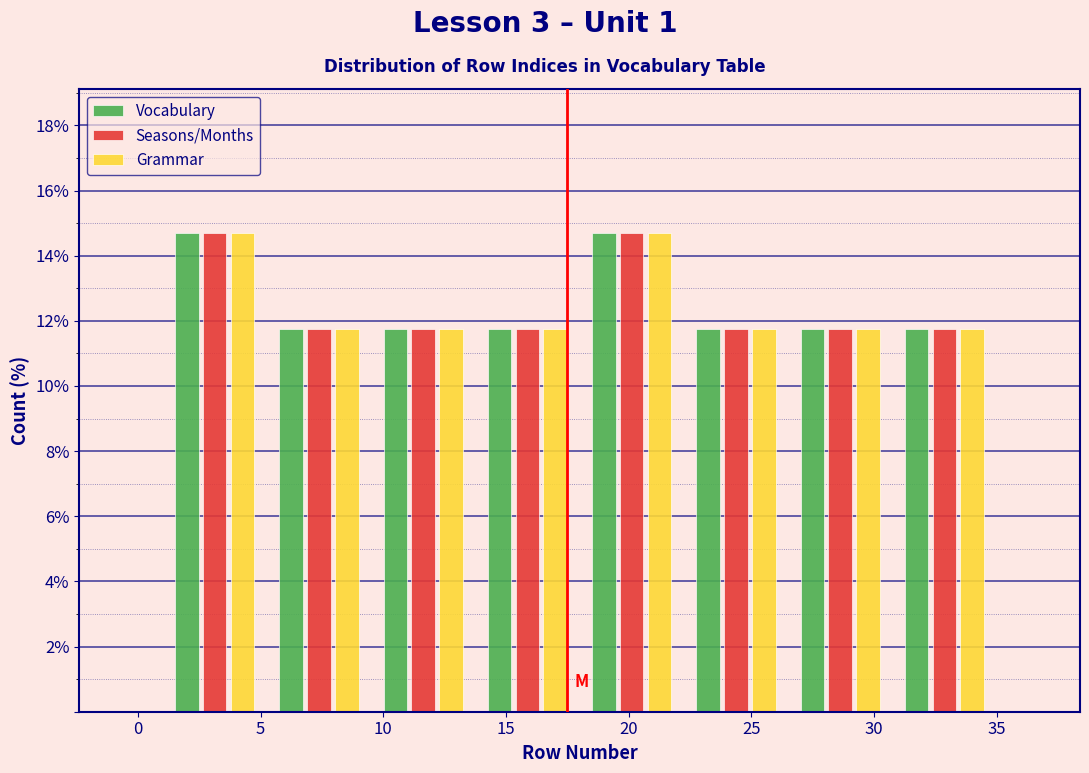

Reading left to right, list every range on the x-axis with the height of the bar of each series over it. Neither the bar edges nor the heights are printed on the chart, so give them approximately, as read against the axes.

1.00 to 5.25: Vocabulary=14.8	Seasons/Months=14.8	Grammar=14.8
5.25 to 9.50: Vocabulary=11.8	Seasons/Months=11.8	Grammar=11.8
9.50 to 13.75: Vocabulary=11.8	Seasons/Months=11.8	Grammar=11.8
13.75 to 18.00: Vocabulary=11.8	Seasons/Months=11.8	Grammar=11.8
18.00 to 22.25: Vocabulary=14.8	Seasons/Months=14.8	Grammar=14.8
22.25 to 26.50: Vocabulary=11.8	Seasons/Months=11.8	Grammar=11.8
26.50 to 30.75: Vocabulary=11.8	Seasons/Months=11.8	Grammar=11.8
30.75 to 35.00: Vocabulary=11.8	Seasons/Months=11.8	Grammar=11.8